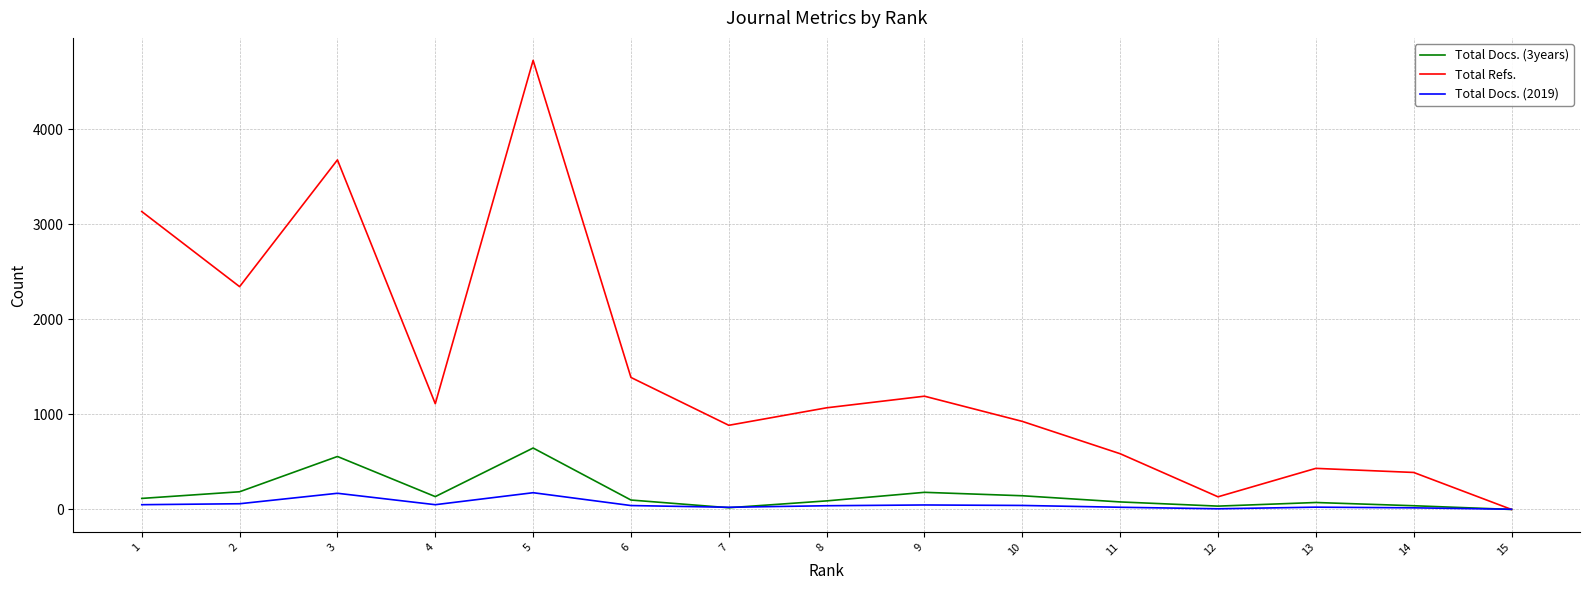

Rank the series by their maximum value, from highest to lowest.

Total Refs., Total Docs. (3years), Total Docs. (2019)